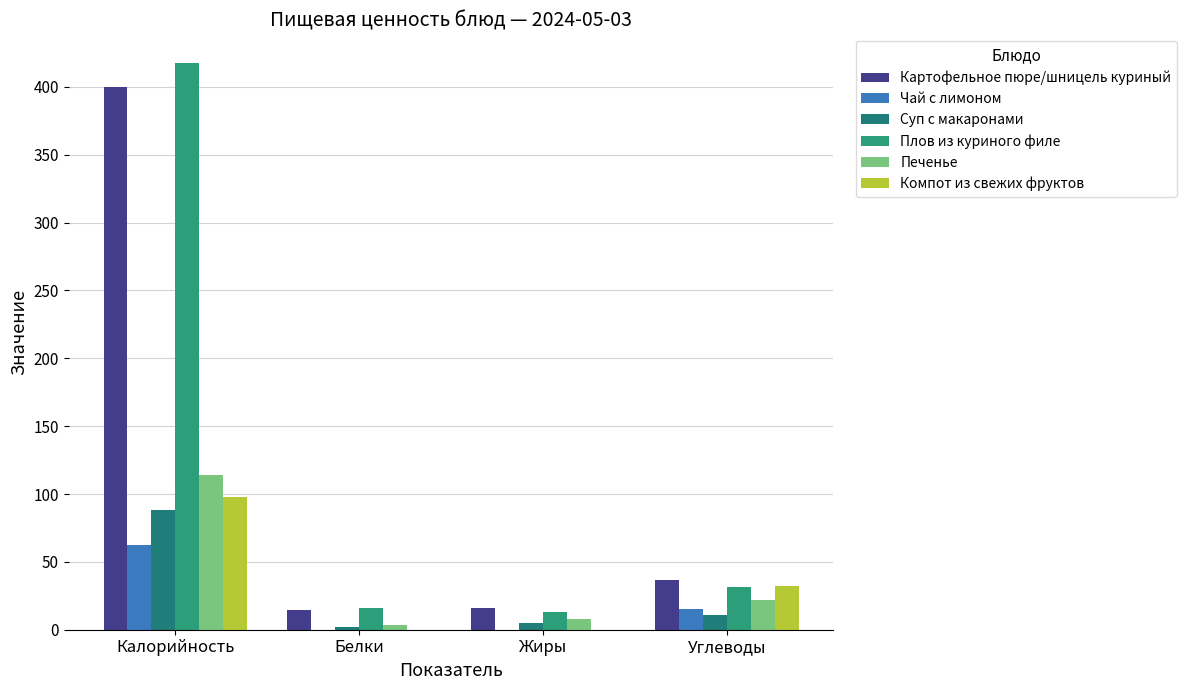

Which category has the highest value across all series?

Калорийность